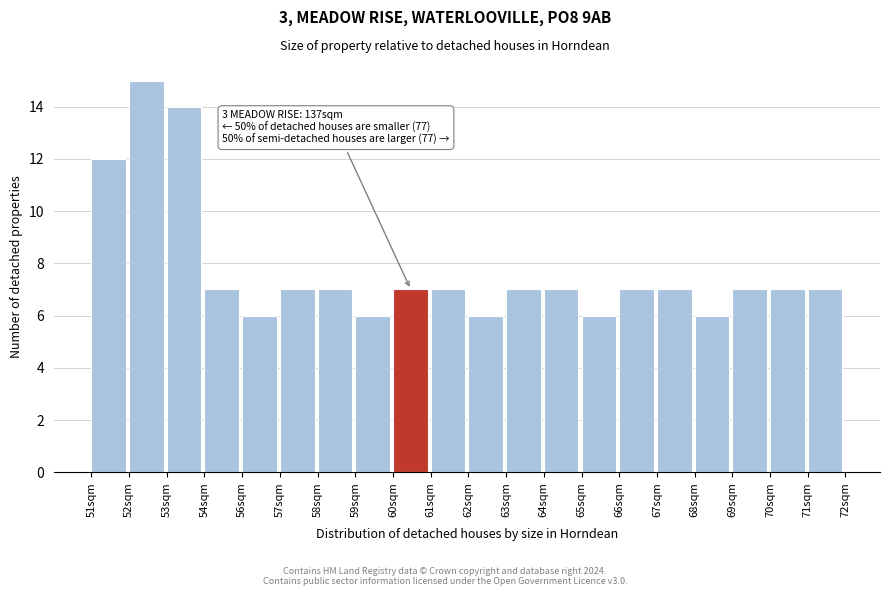

Reading left to right, transcribe all the data shown in this chart.

12	15	14	7	6	7	7	6	7	7	6	7	7	6	7	7	6	7	7	7